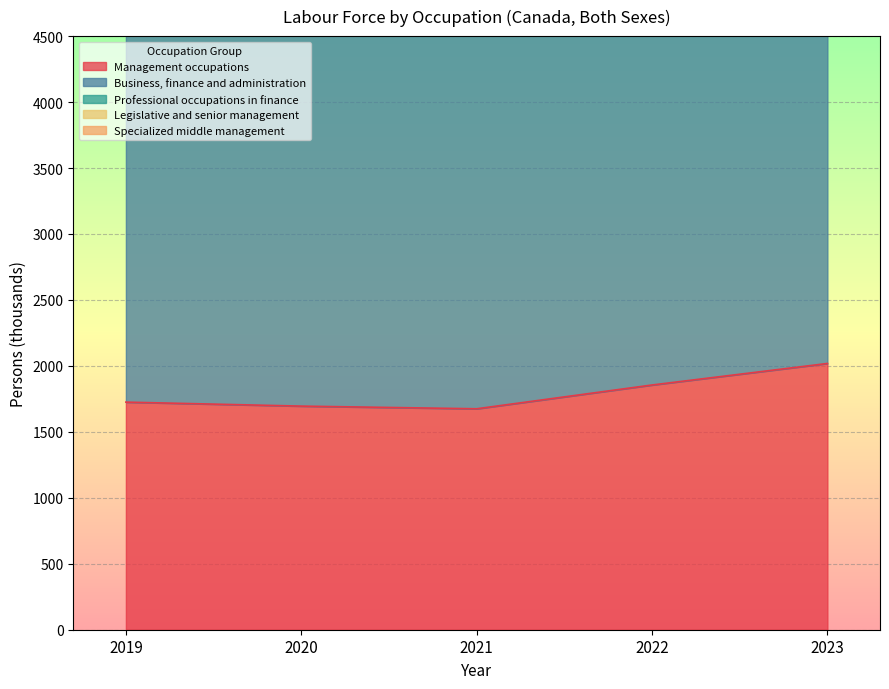

True or false: Business, finance and administration and Specialized middle management cross at least once.

False